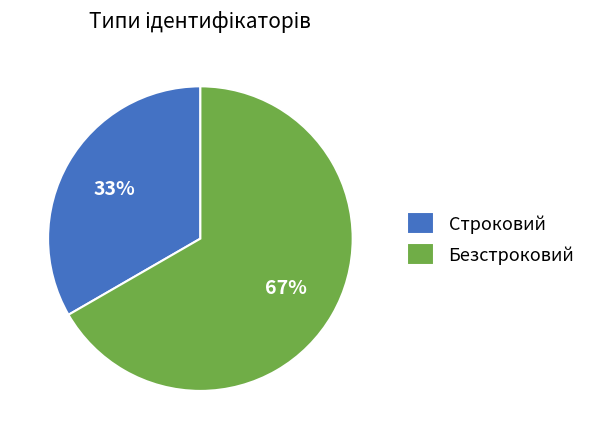

How many segments does this pie chart have?

2